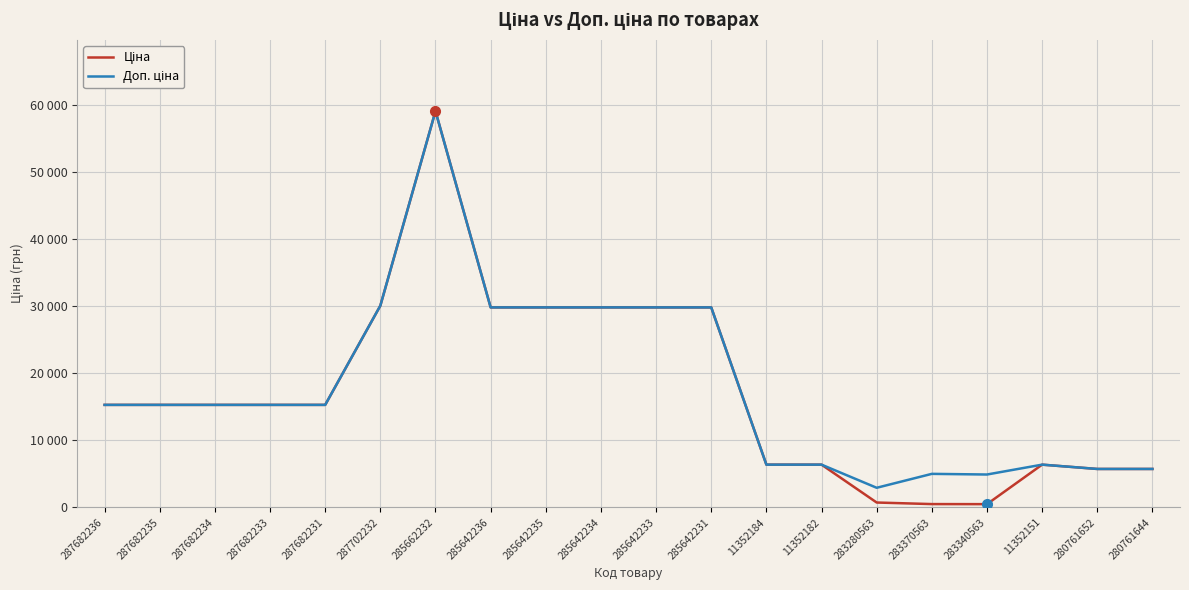

Which category has the highest value in the Ціна series?

285662232